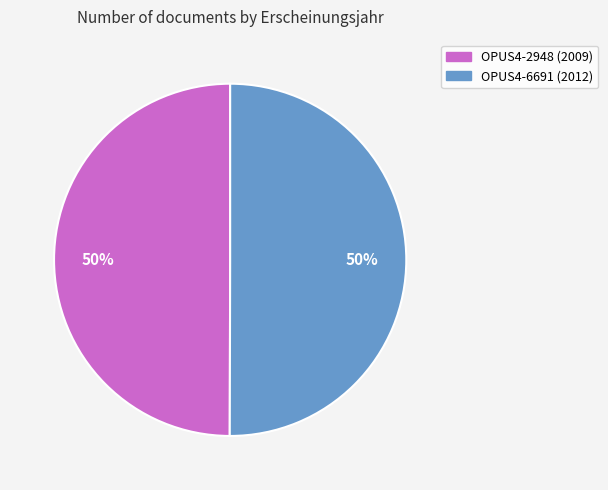

The OPUS4-6691 slice represents 50% of the pie. True or false?

True